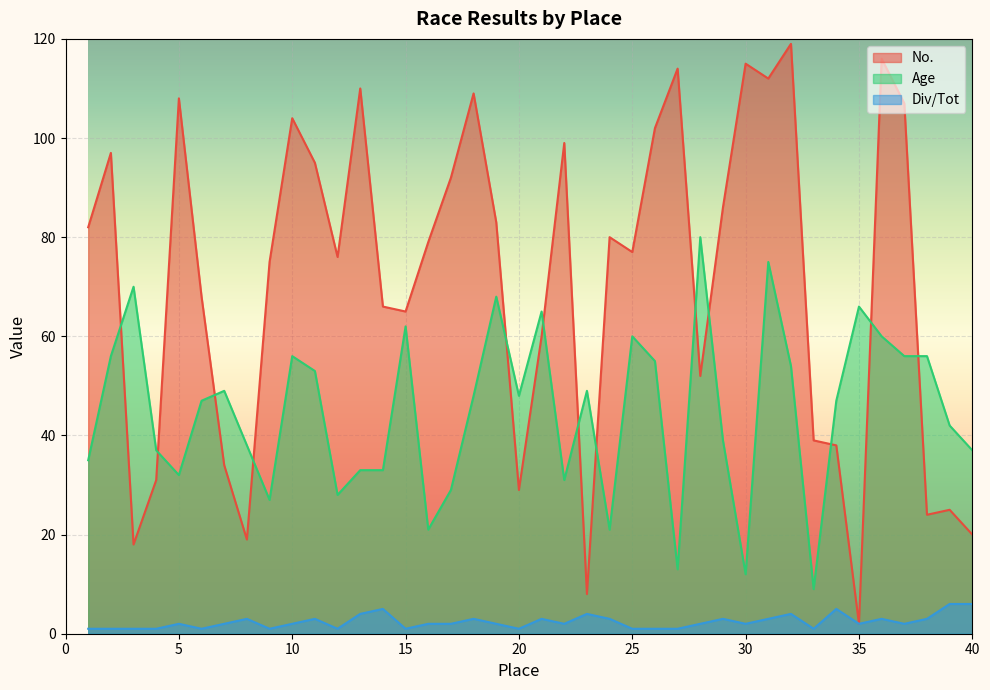

Which label corresponds to the smallest value in the chart?

1